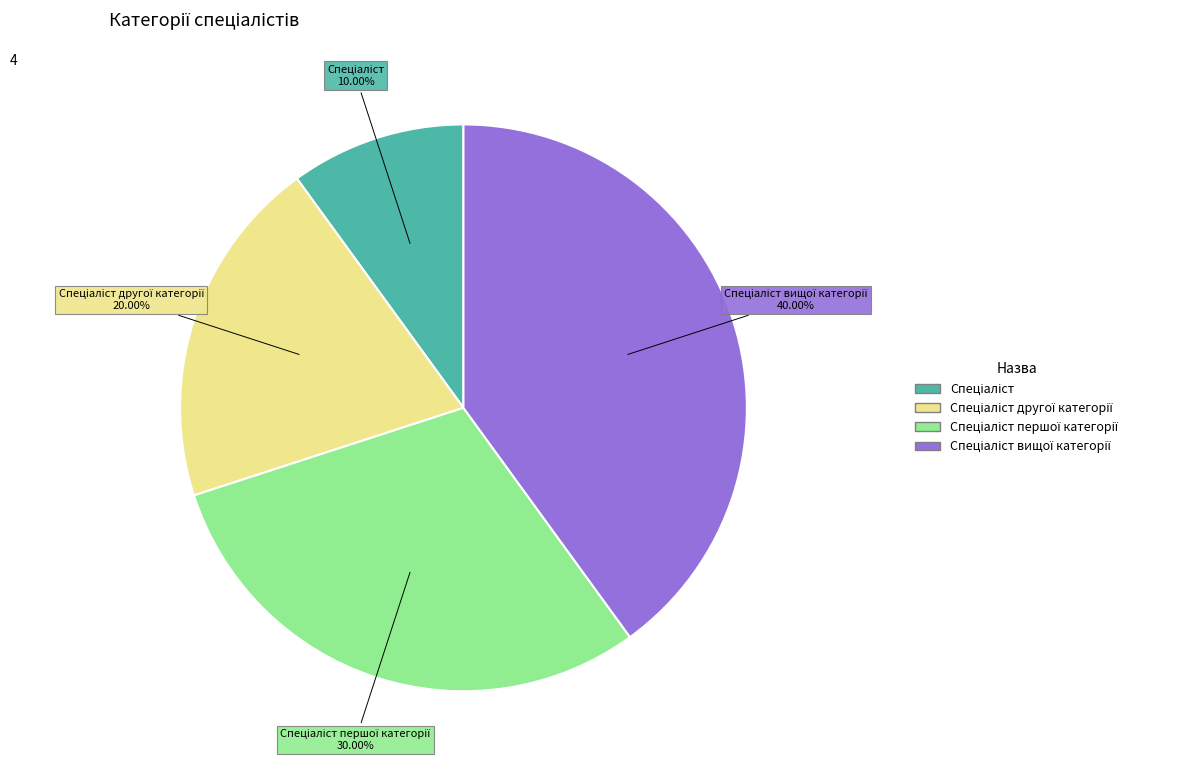

Is there any slice that represents more than half of the pie?

No